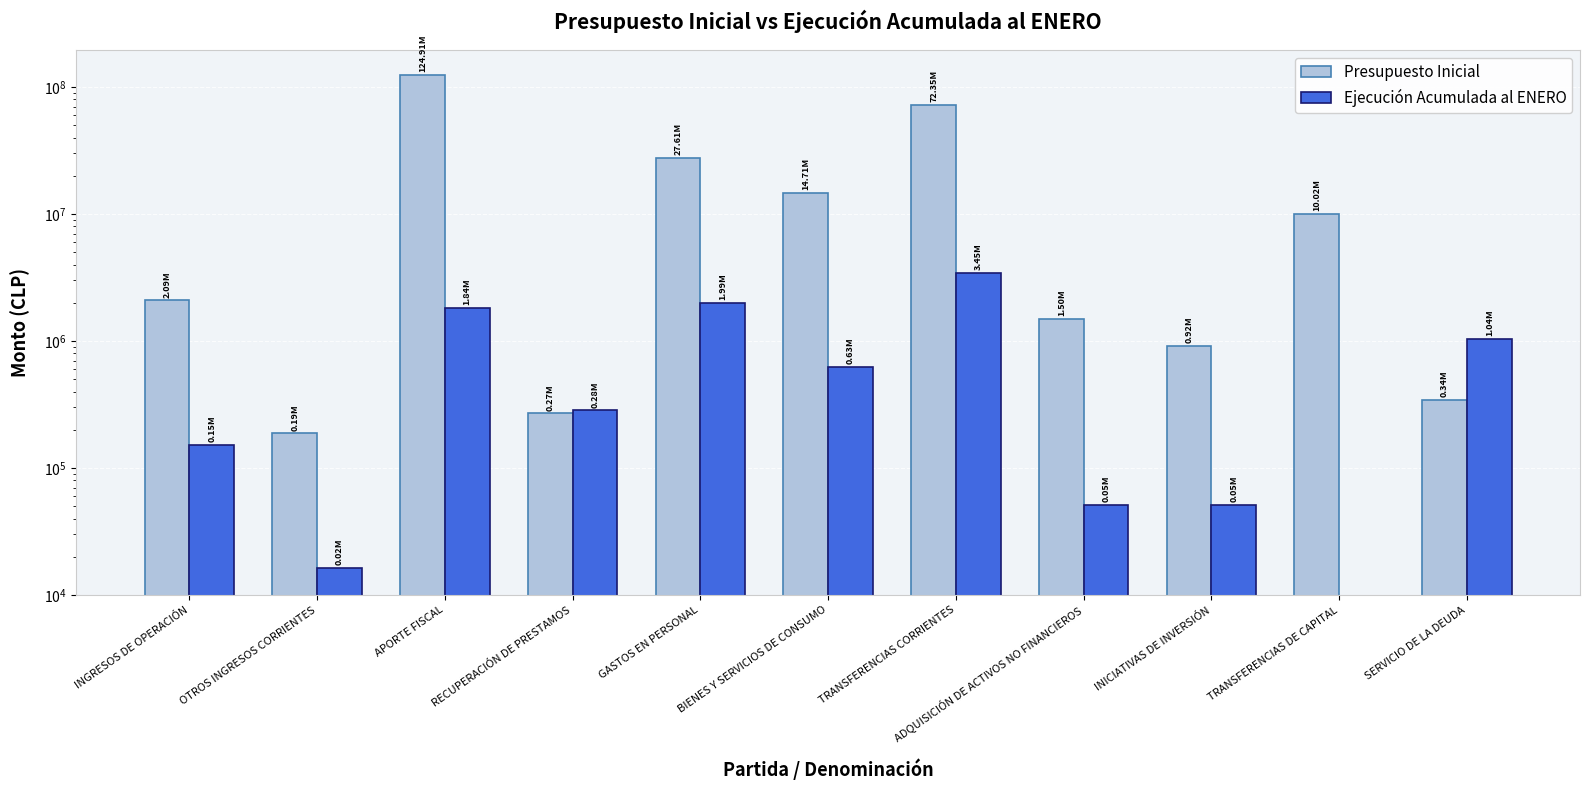

What position from the right is INGRESOS DE OPERACIÓN?

11